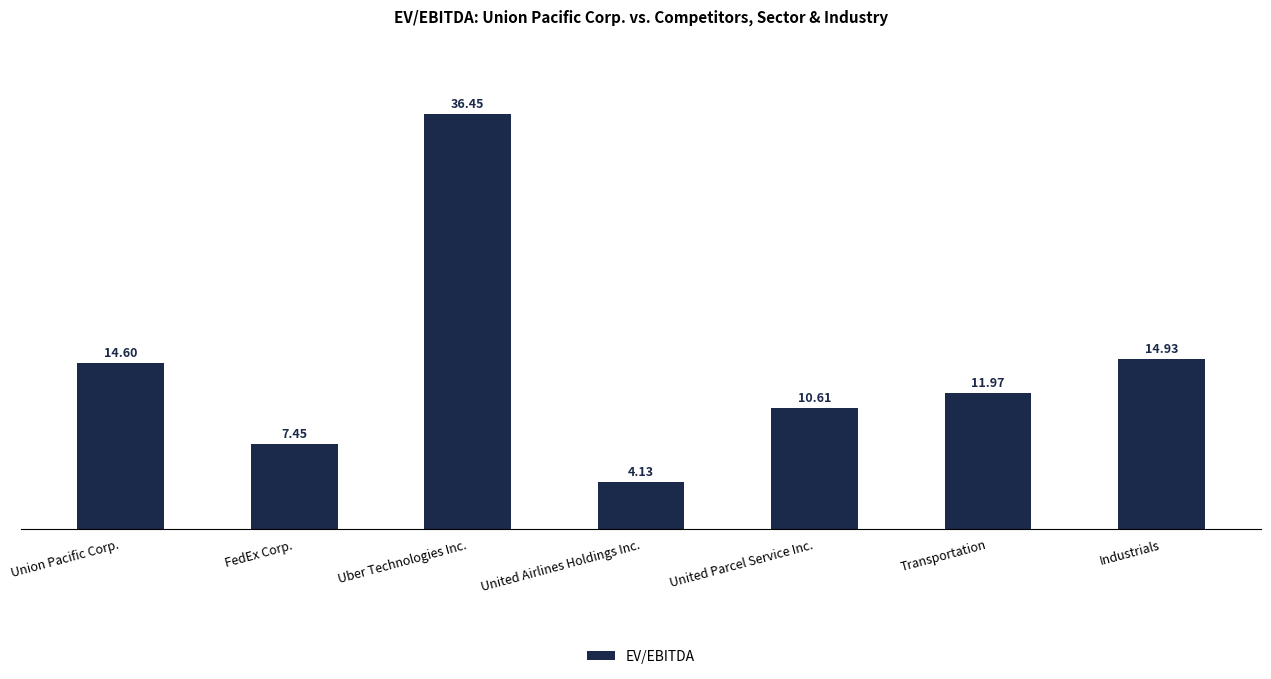

What is the value of the 3rd bar from the left?

36.5